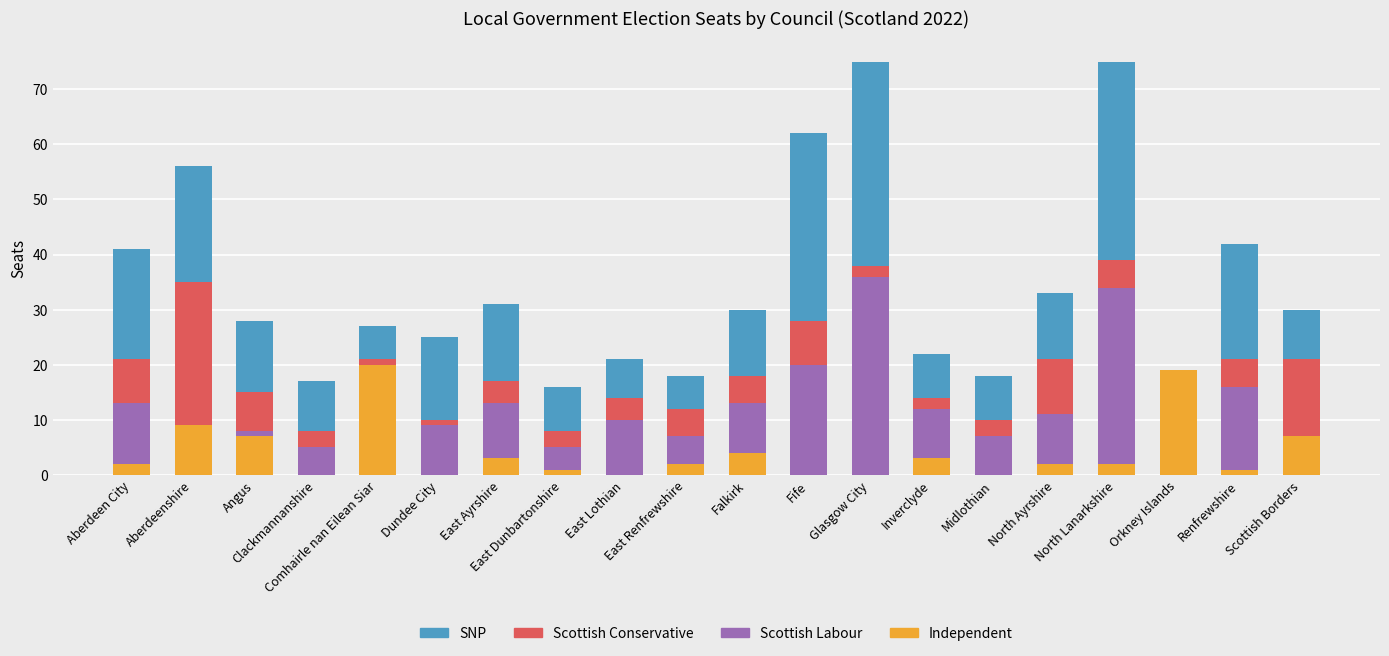

Count the number of data series in this chart.

4